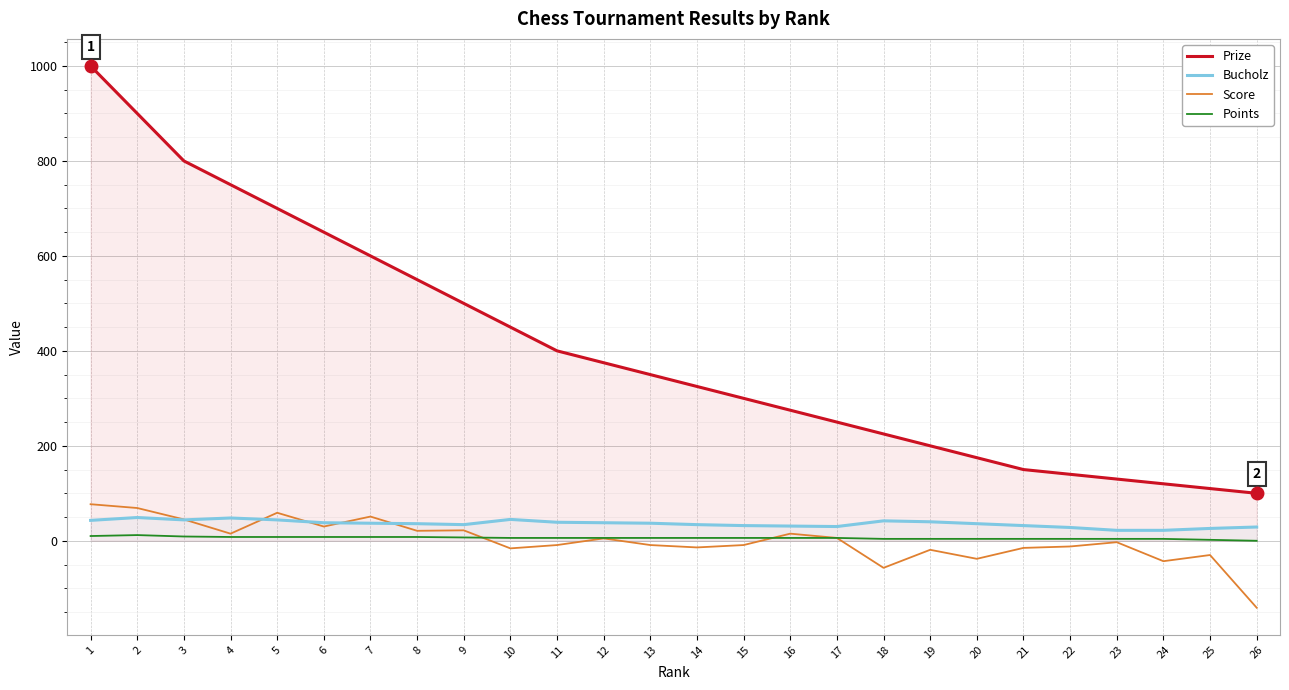

Which label corresponds to the smallest value in the chart?

26